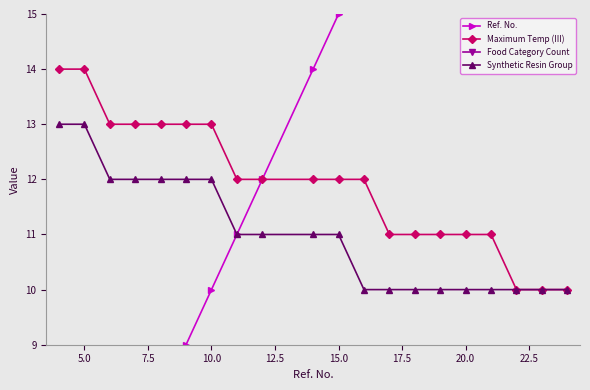

What is the average value of the Synthetic Resin Group series?

11